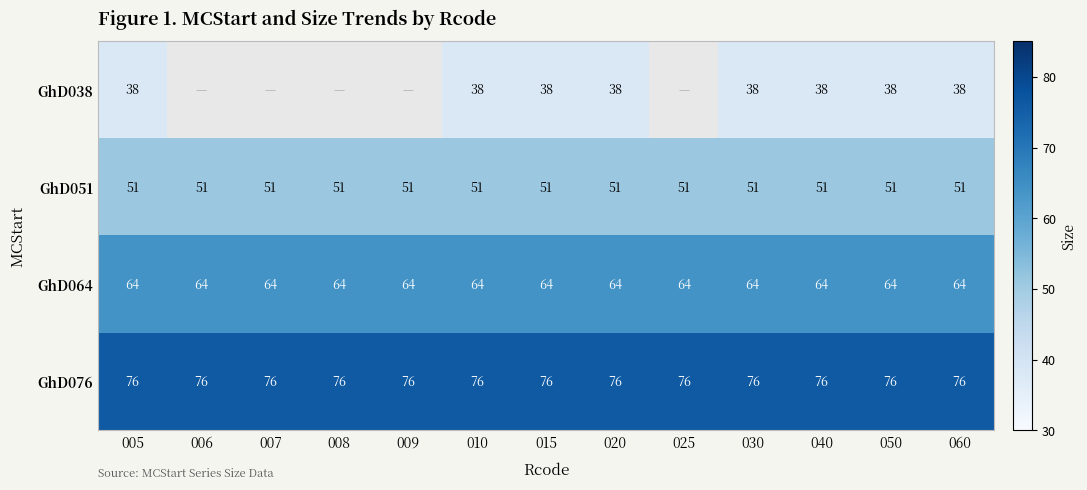

Which label corresponds to the largest value in the chart?

005